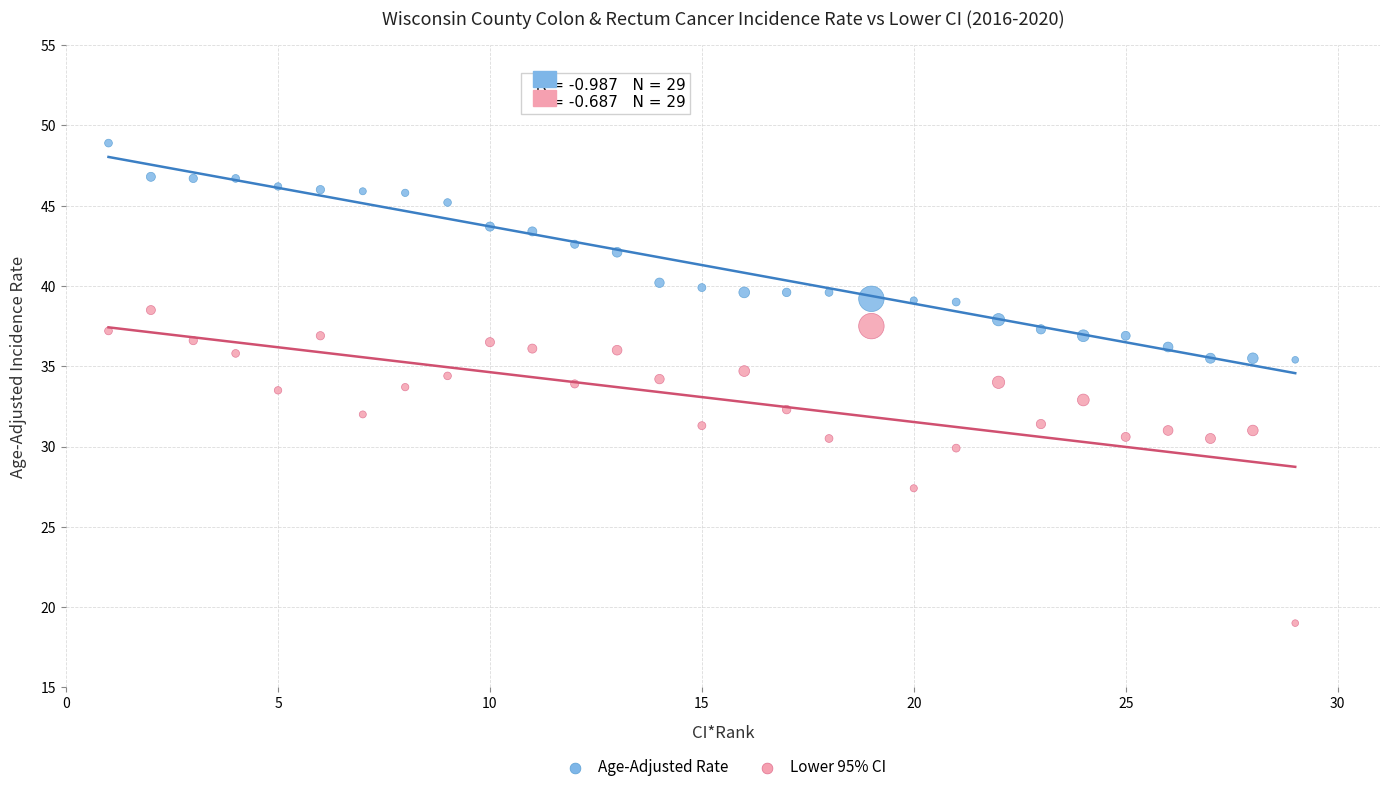

Which series has the widest spread of Y values?

Lower 95% CI